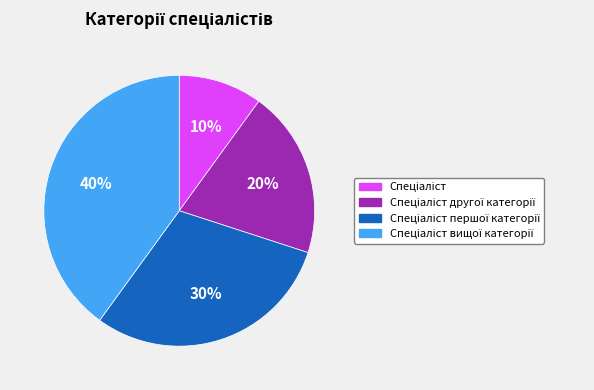

To the nearest percent, what is the difference between the largest and smallest slice percentages?

30%